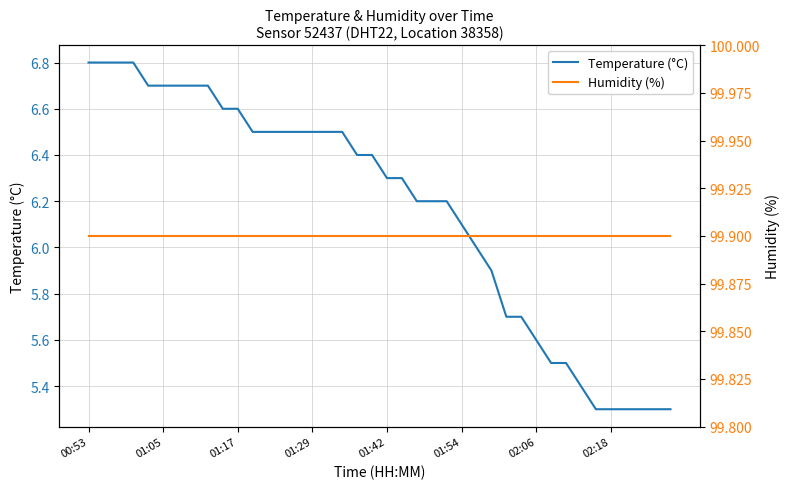

The value of Temperature (°C) at 14 is 3.1. True or false?

False